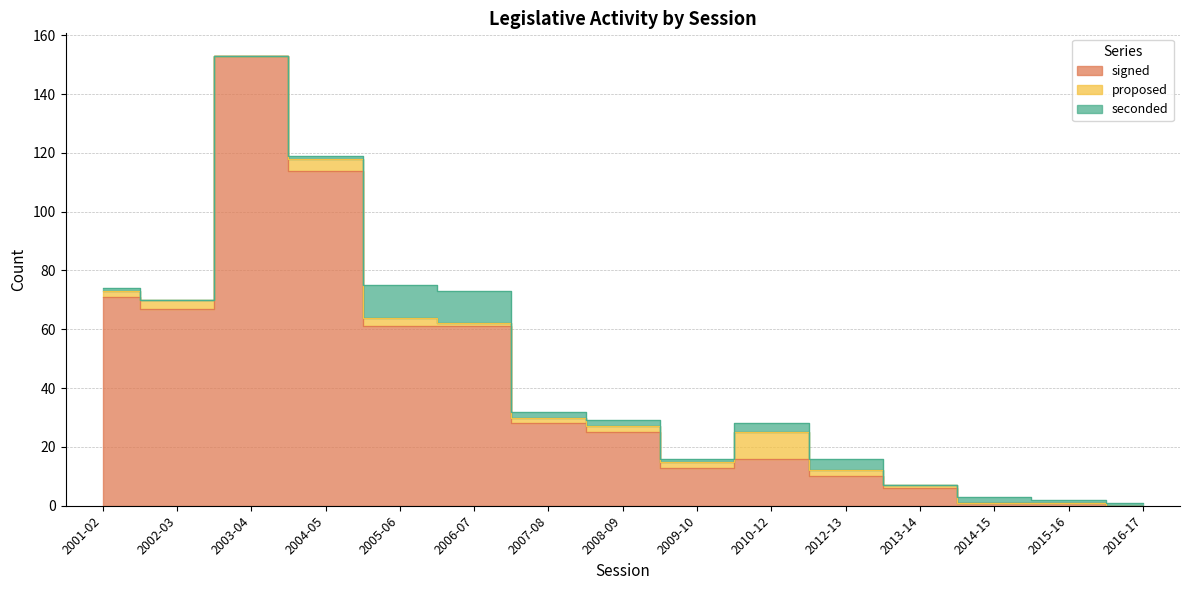

What is the average value of the signed series?

42